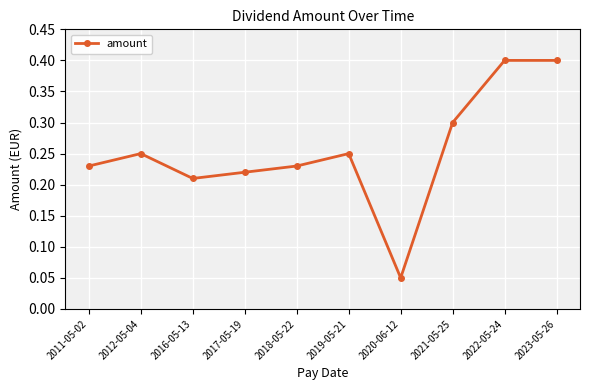

How many points are lower than both their immediate neighbors (excluding endpoints)?

2